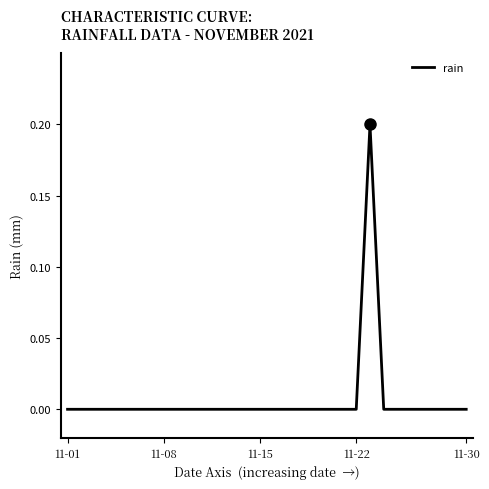

Count the number of categories in the chart.

30